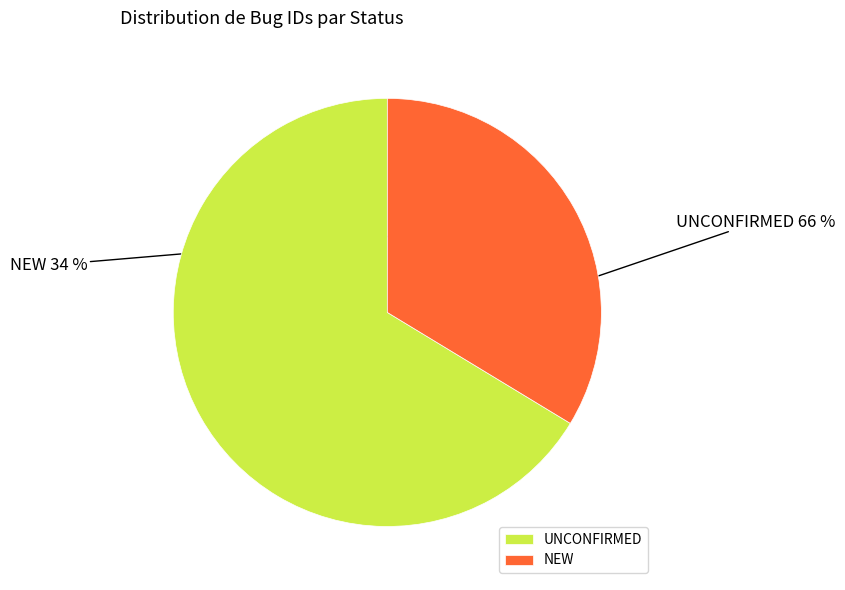

Which has a higher value, UNCONFIRMED or NEW?

UNCONFIRMED